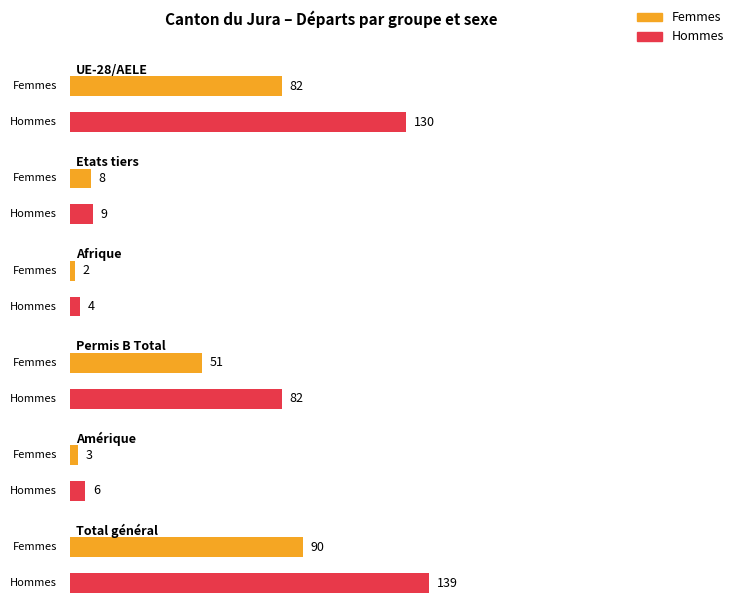

What is the sum of the Femmes values at Permis B Total and Afrique?

53